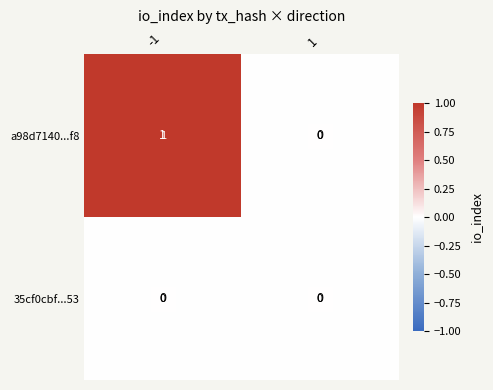

True or false: 35cf0cbf...53 has a value of 0 at 1.

True